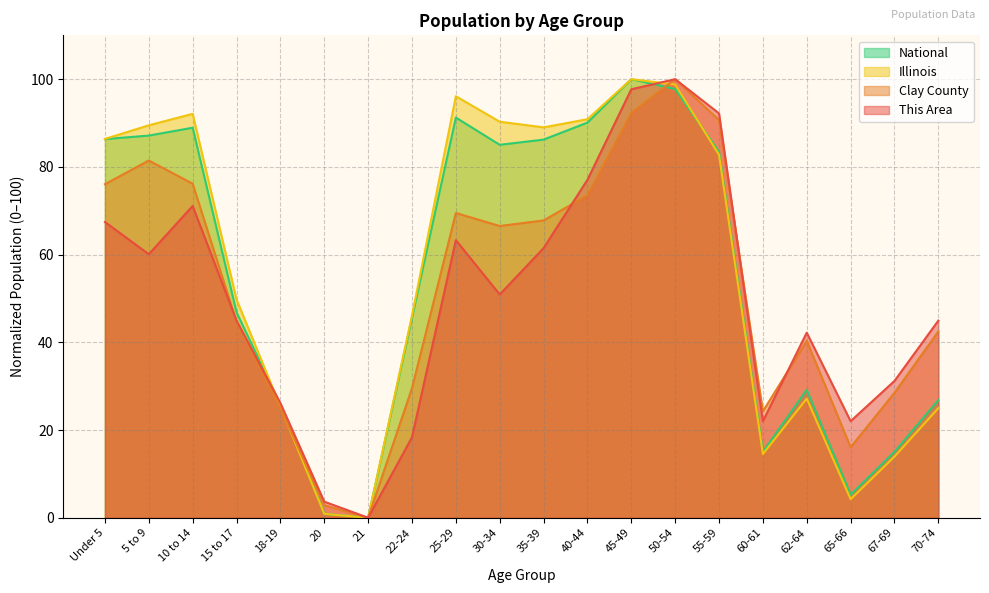

Between which two adjacent categories do Illinois and National first intersect?

15 to 17 and 18-19